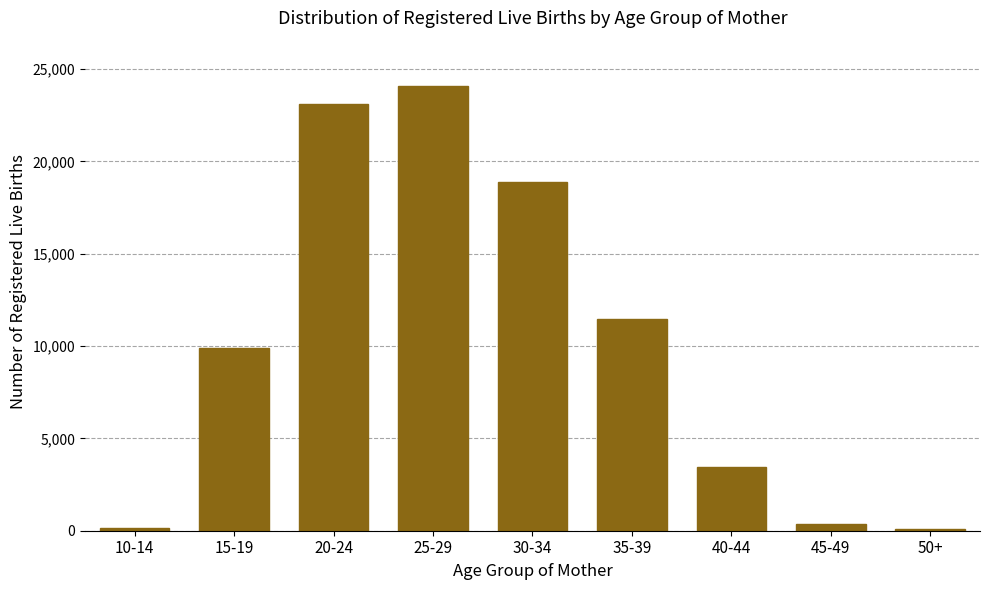

What is the sum of all values?

91592